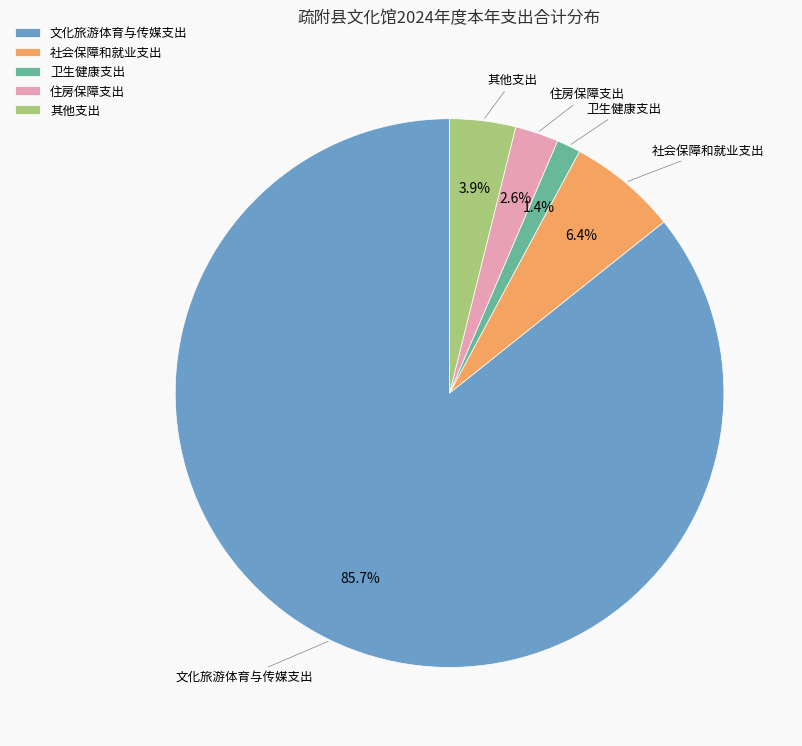

Do 文化旅游体育与传媒支出 and 其他支出 together represent more than half of the pie?

Yes